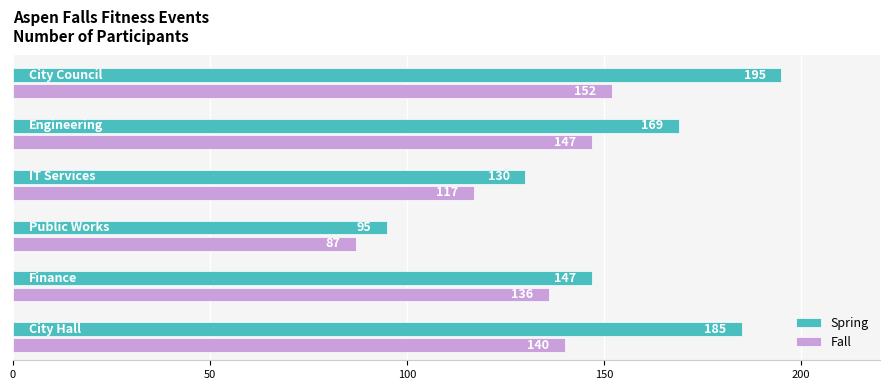

What is the minimum value shown in the chart?

87